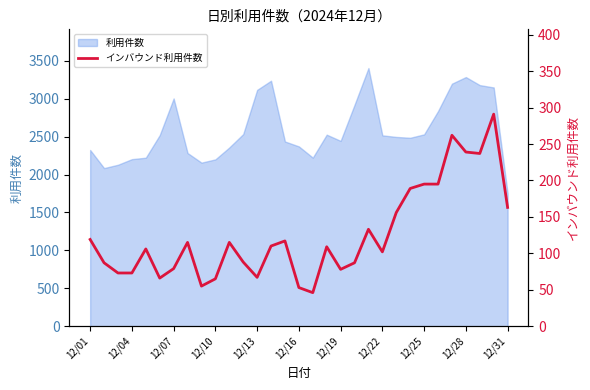

How many points are higher than both their immediate neighbors (excluding endpoints)?

8